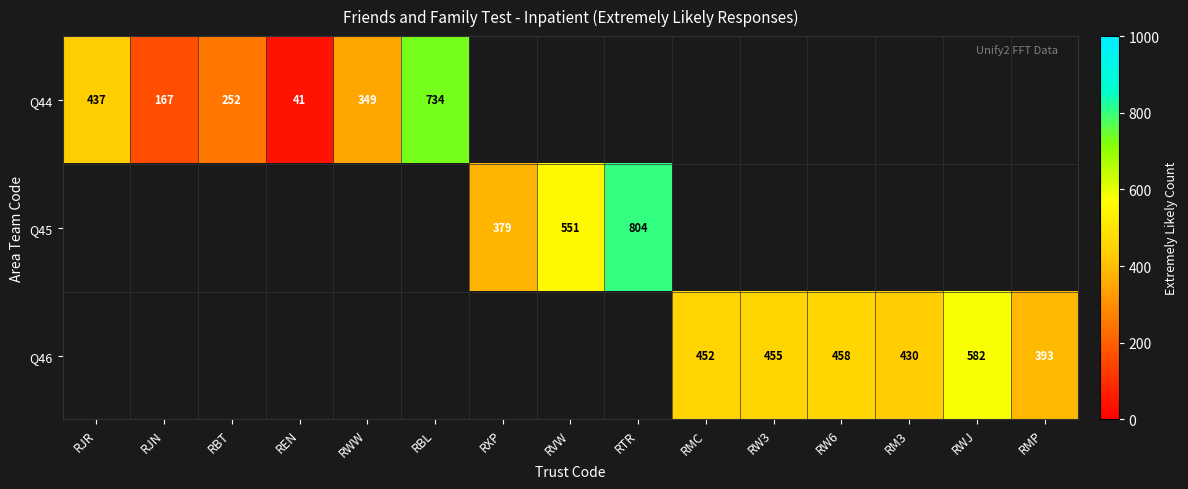

At how many categories does at least one series exceed 405?

9